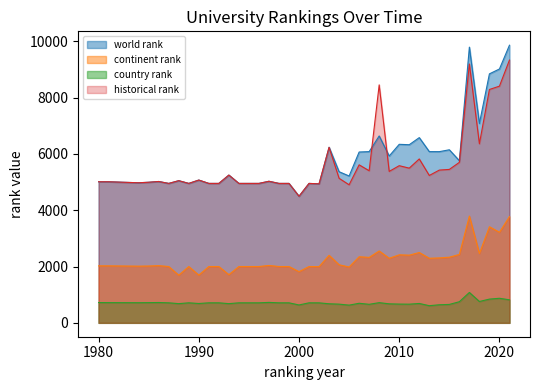

True or false: world rank and continent rank intersect in this chart.

False